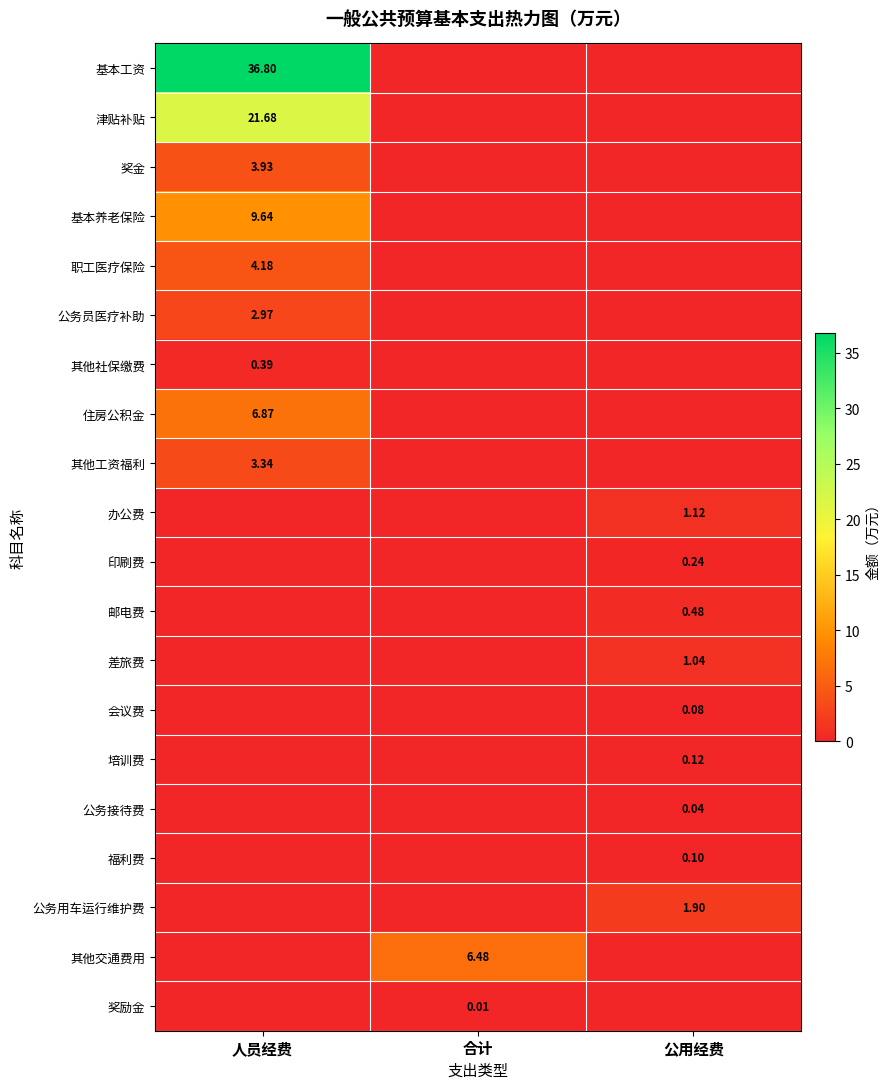

Is the value of 其他社保缴费 at 人员经费 greater than the value of 公务接待费 at 公用经费?

Yes